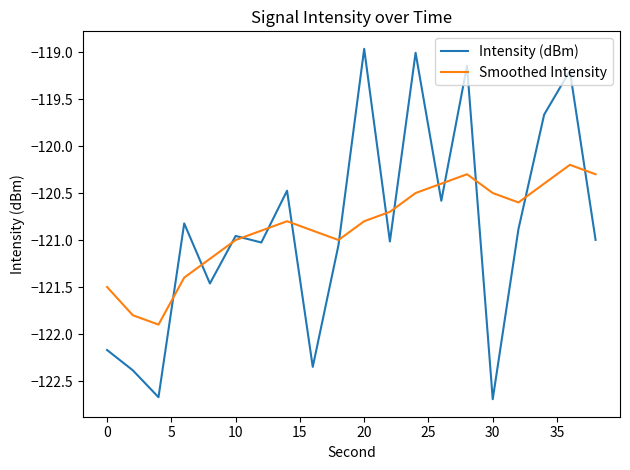

What is the difference between the maximum and minimum values in the Intensity (dBm) series?

3.7